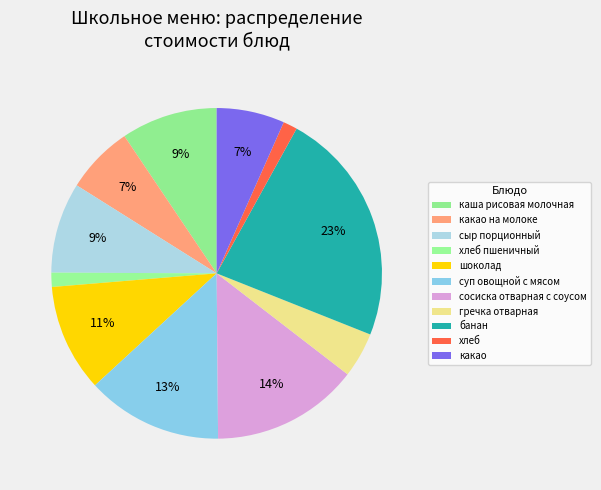

How many slices are in this pie chart?

11